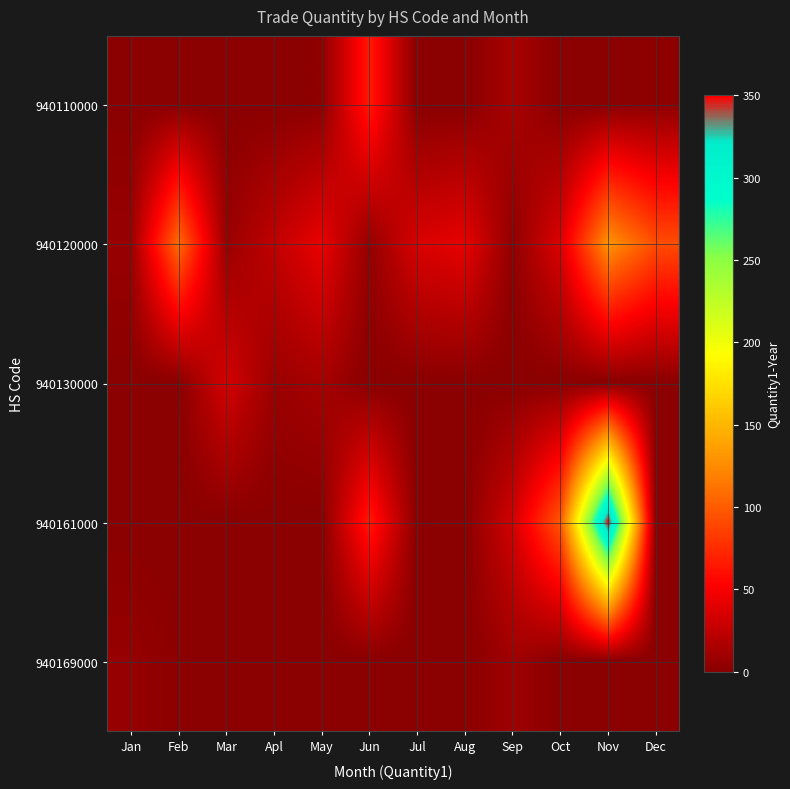

Which series has the largest total across all categories?

940161000